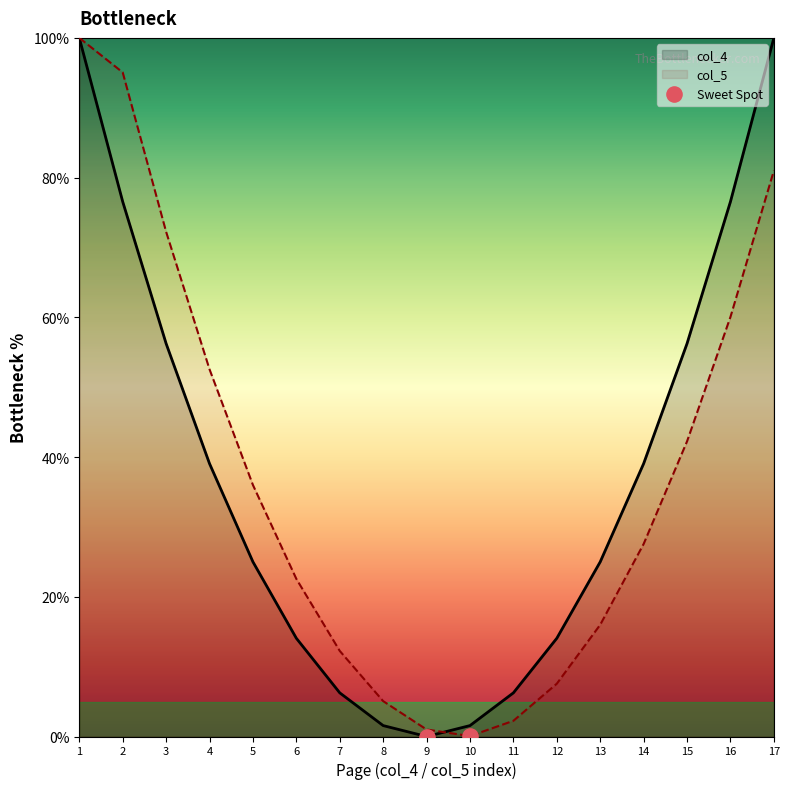

Between 4 and 14, which series saw the biggest shift?

col_5